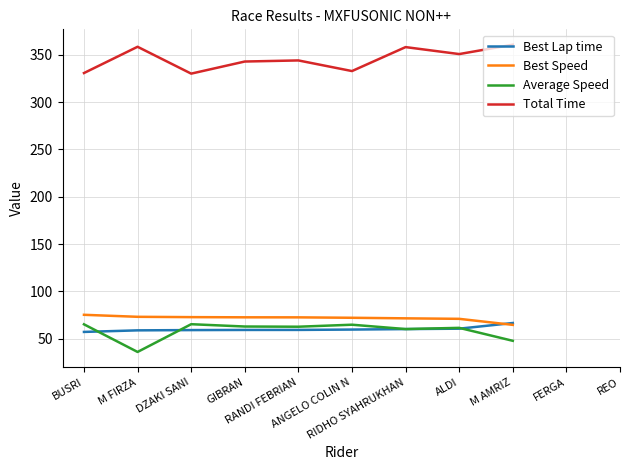

Where is Best Lap time nearest to the value 62?

ALDI